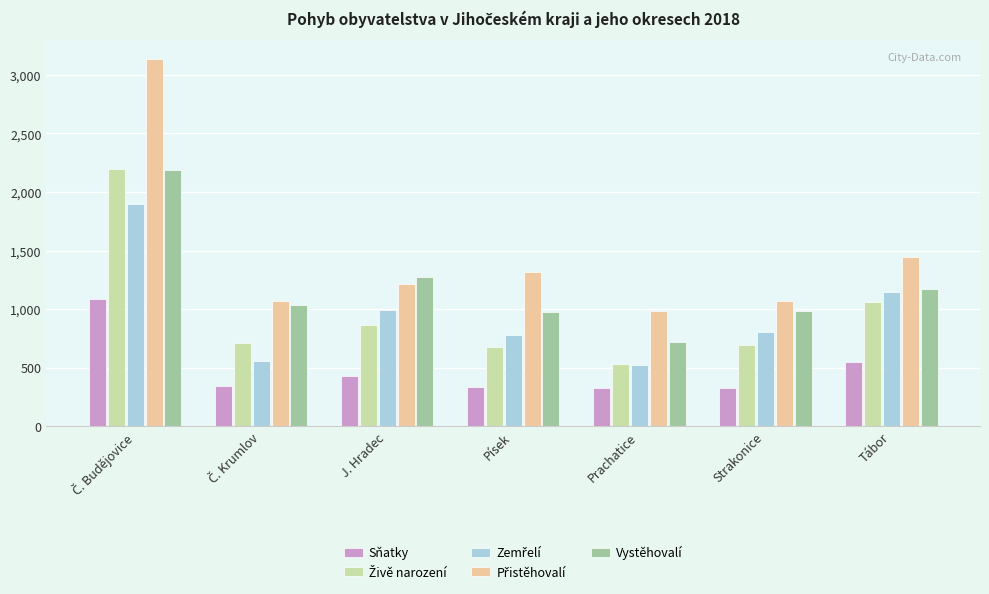

What is the difference between the Sňatky values at Strakonice and J. Hradec?

102